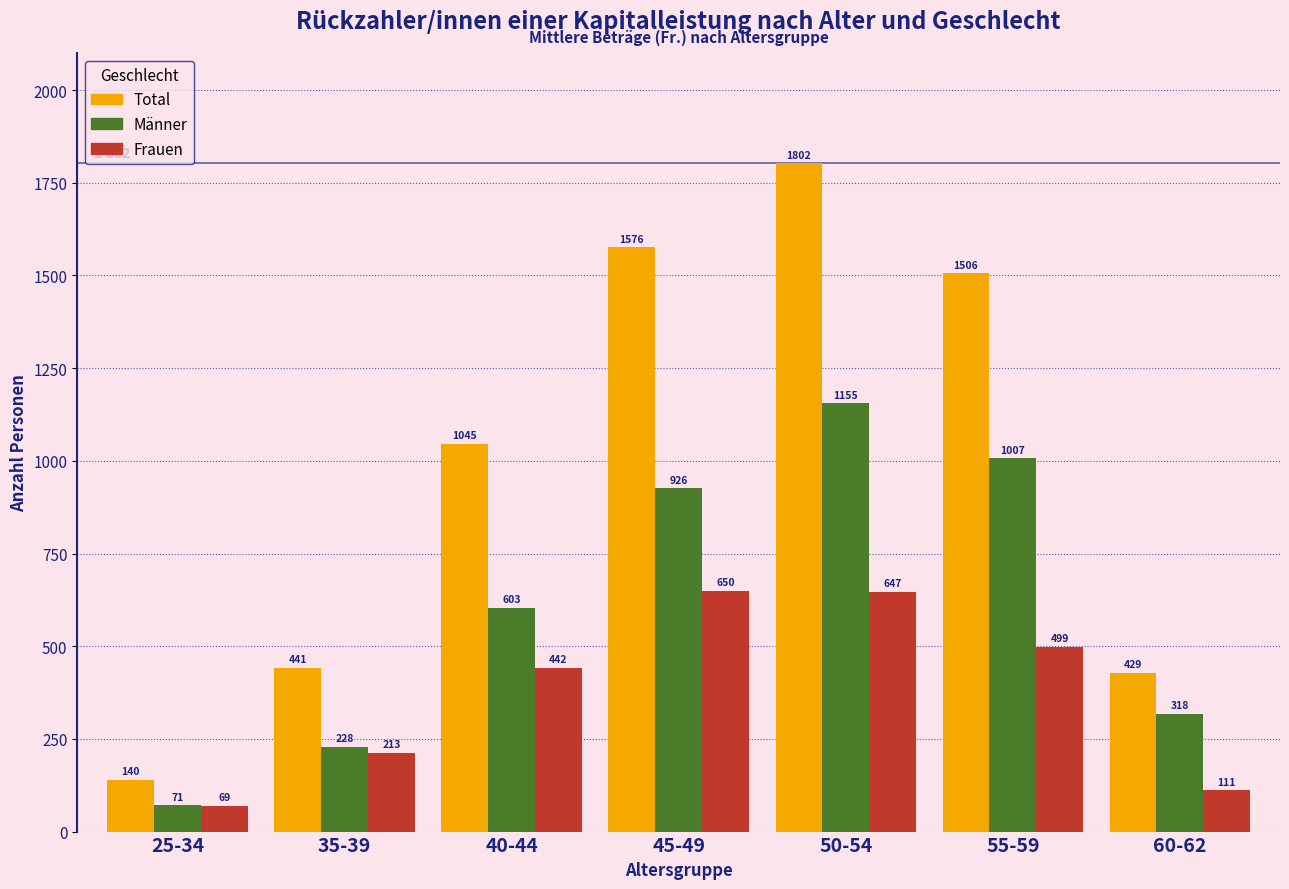

Reading right to left, extract all data points from this chart.

Total: 60-62=429	55-59=1506	50-54=1802	45-49=1576	40-44=1045	35-39=441	25-34=140
Männer: 60-62=318	55-59=1007	50-54=1155	45-49=926	40-44=603	35-39=228	25-34=71
Frauen: 60-62=111	55-59=499	50-54=647	45-49=650	40-44=442	35-39=213	25-34=69